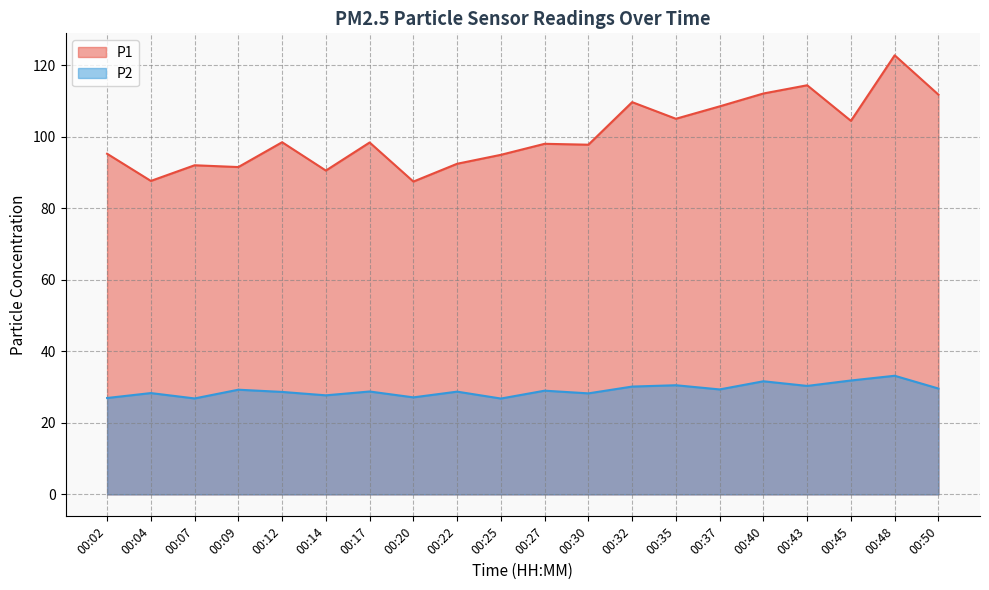

Count the number of data series in this chart.

2